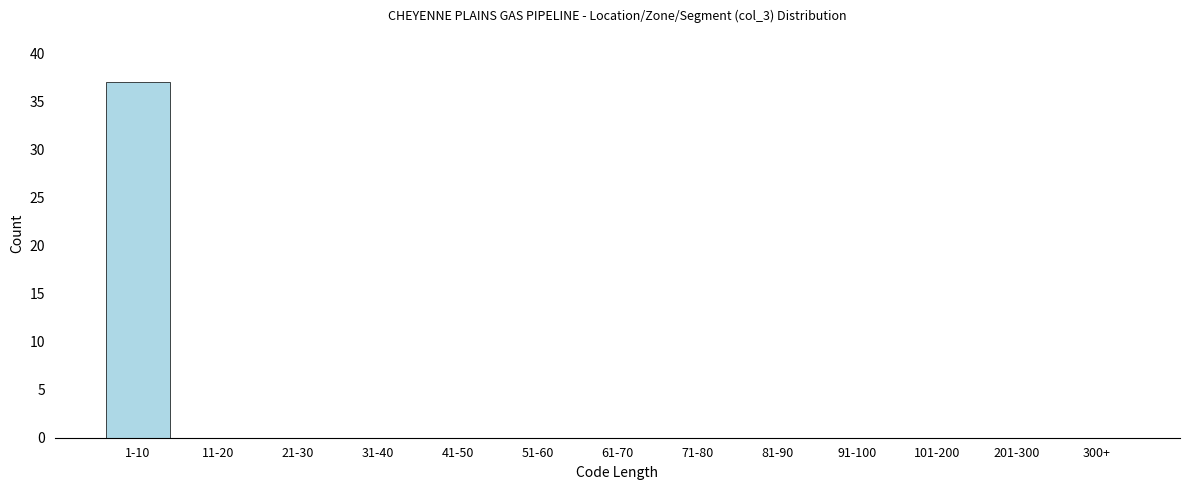

Reading left to right, list all the values displayed in this chart.

1-10=37	11-20=0	21-30=0	31-40=0	41-50=0	51-60=0	61-70=0	71-80=0	81-90=0	91-100=0	101-200=0	201-300=0	300+=0